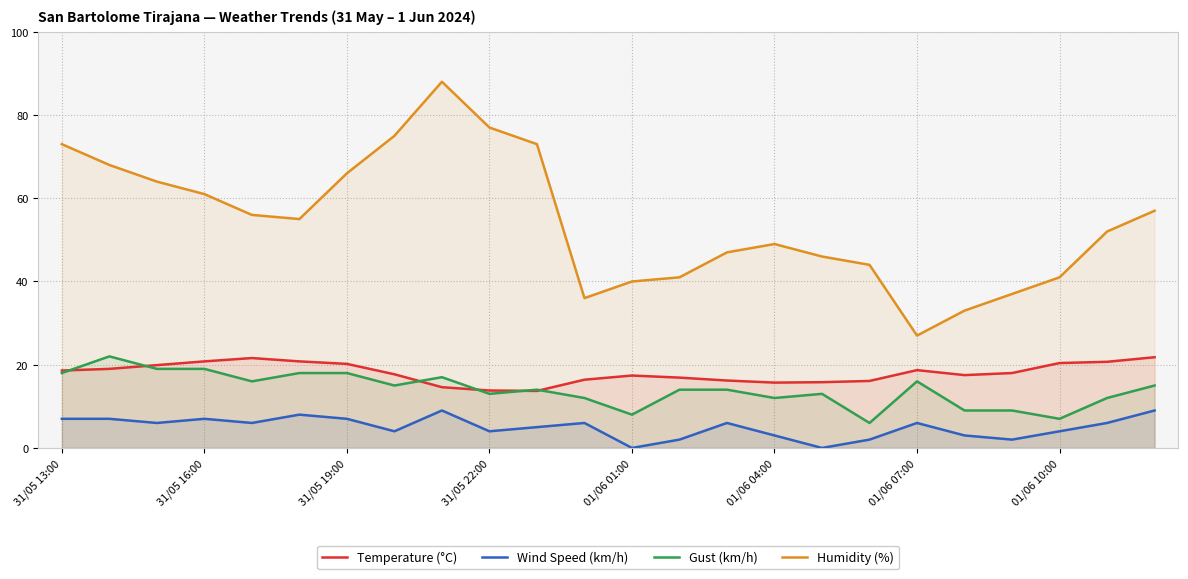

True or false: Humidity (%) and Gust (km/h) cross at least once.

False